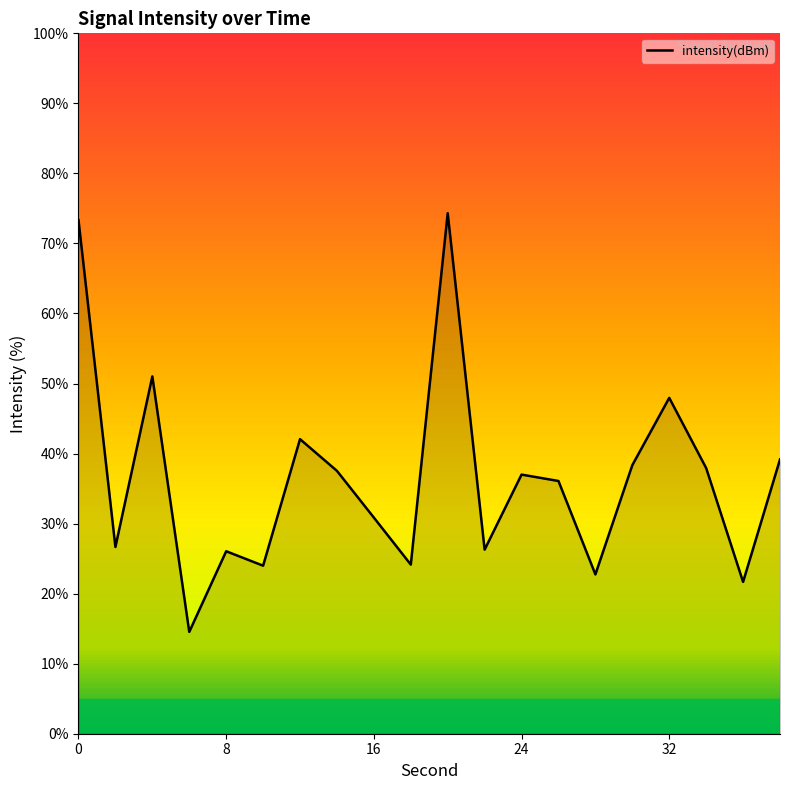

What is the minimum value shown in the chart?

14.5